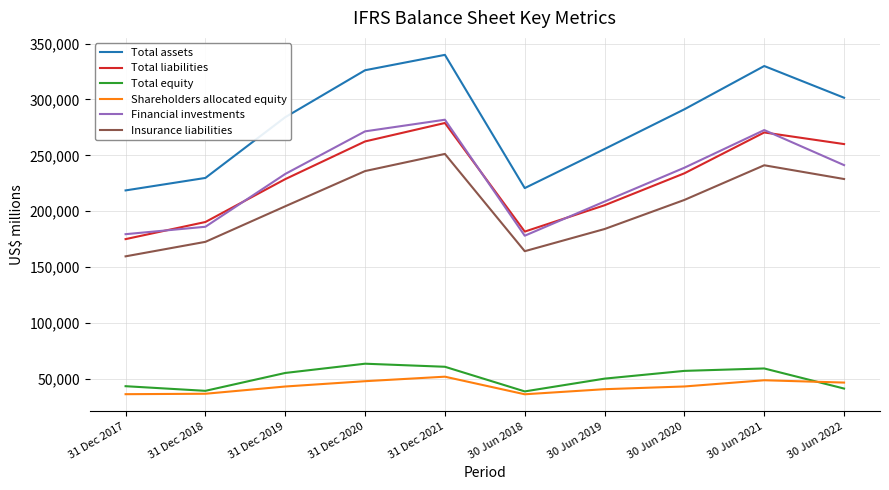

What is the difference between the highest and lowest values at 30 Jun 2020?

247895